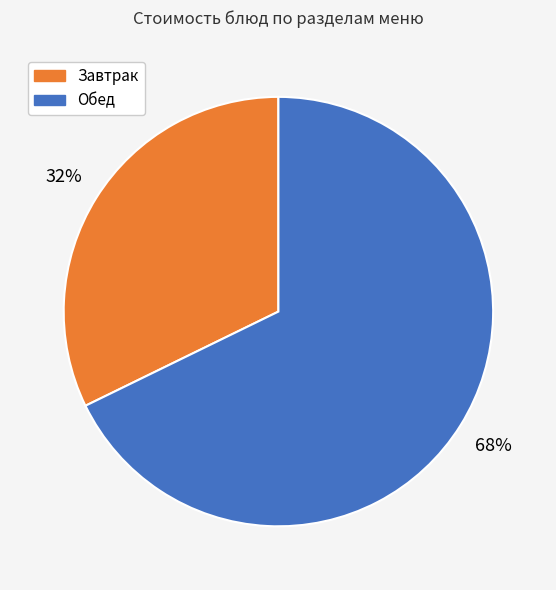

Is there any slice that represents more than half of the pie?

Yes